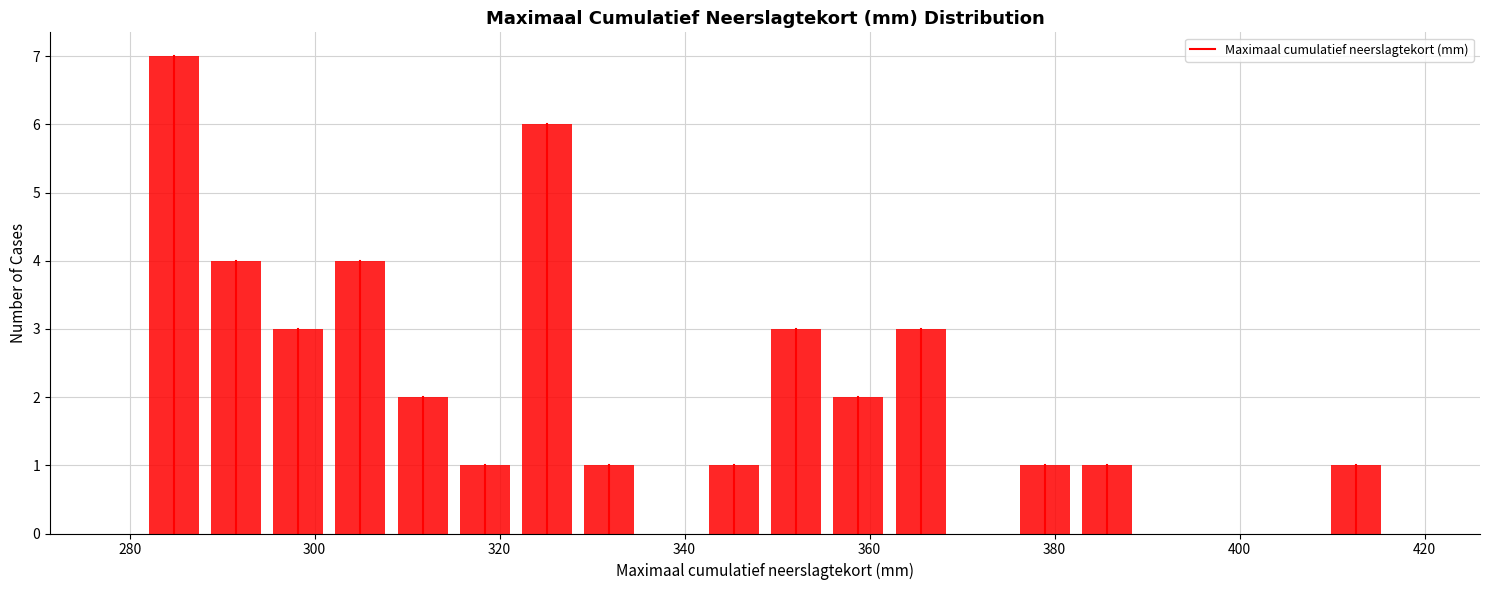

Around what value on the x-axis is the tallest bar? Give the approximate position of its centre, as read against the axis.

284